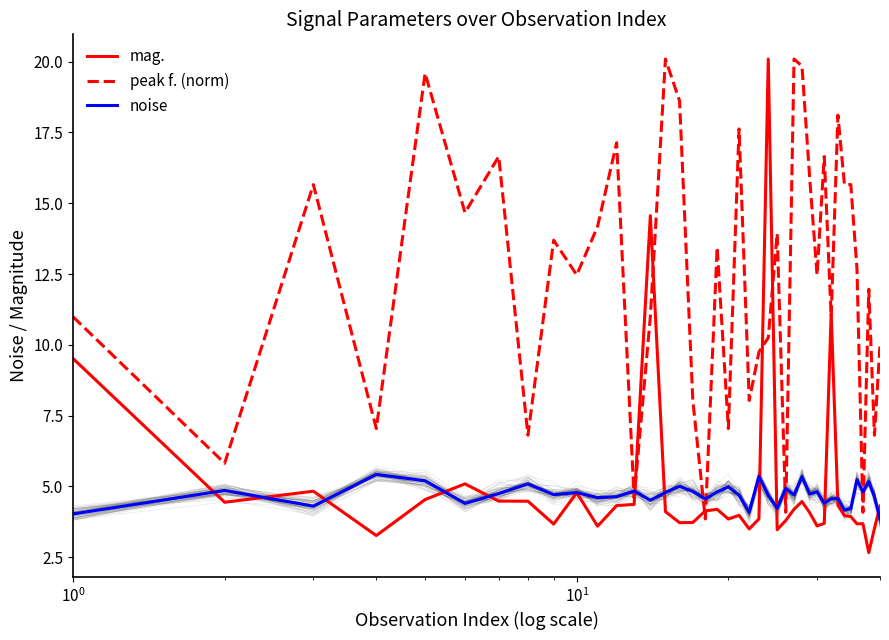

The value of peak f. (norm) at 33 is 8.4. True or false?

False